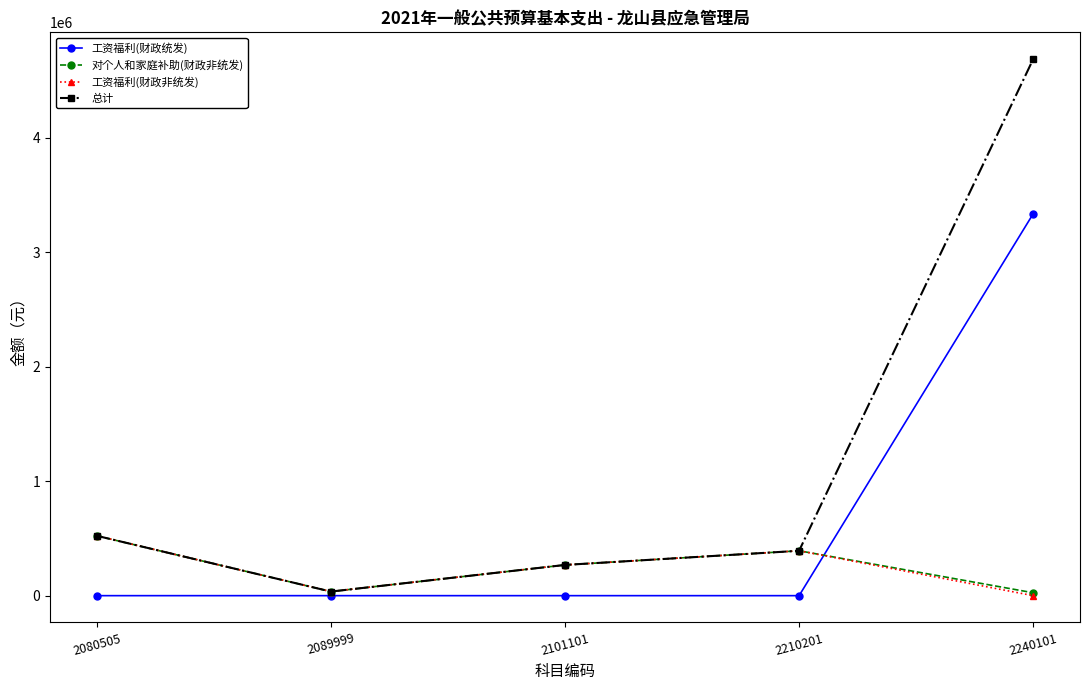

What are all the series names shown in the legend?

工资福利(财政统发), 对个人和家庭补助(财政非统发), 工资福利(财政非统发), 总计